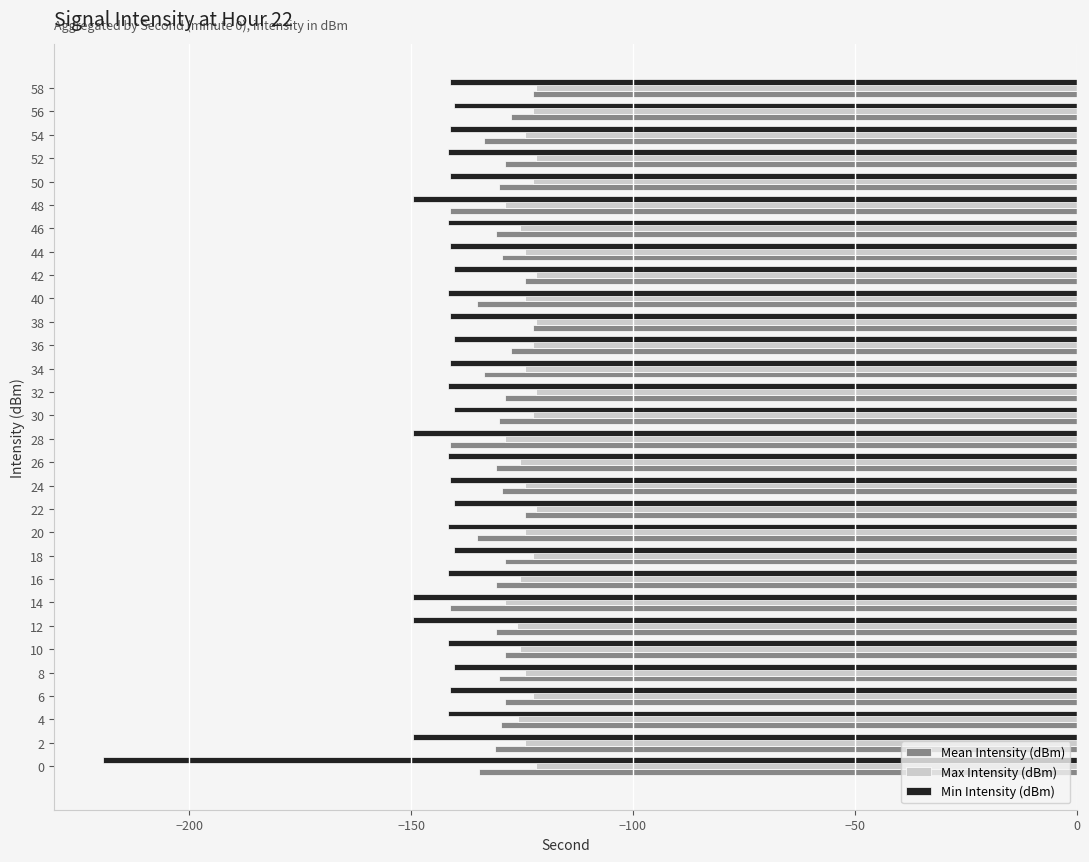

Which series has the largest range (max minus min)?

Min Intensity (dBm)